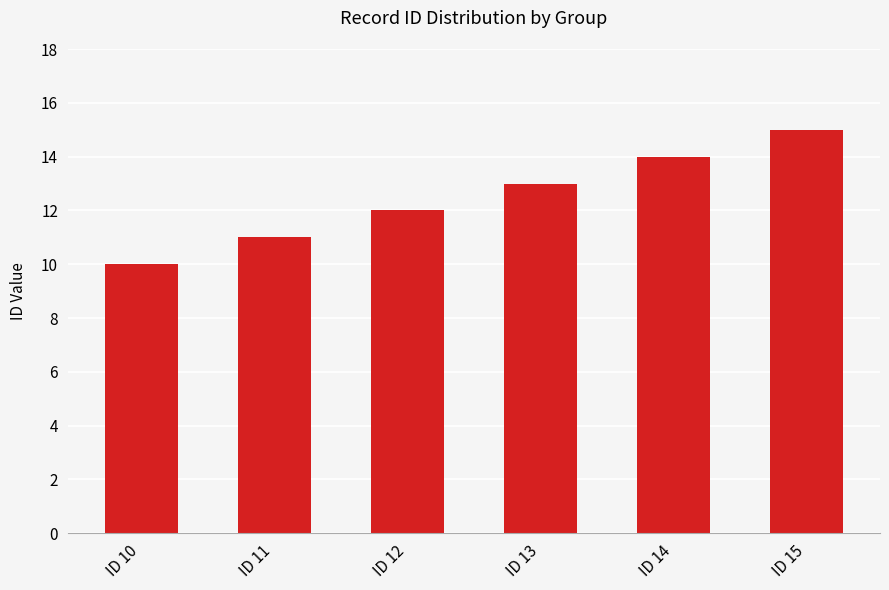

Count the number of categories in the chart.

6